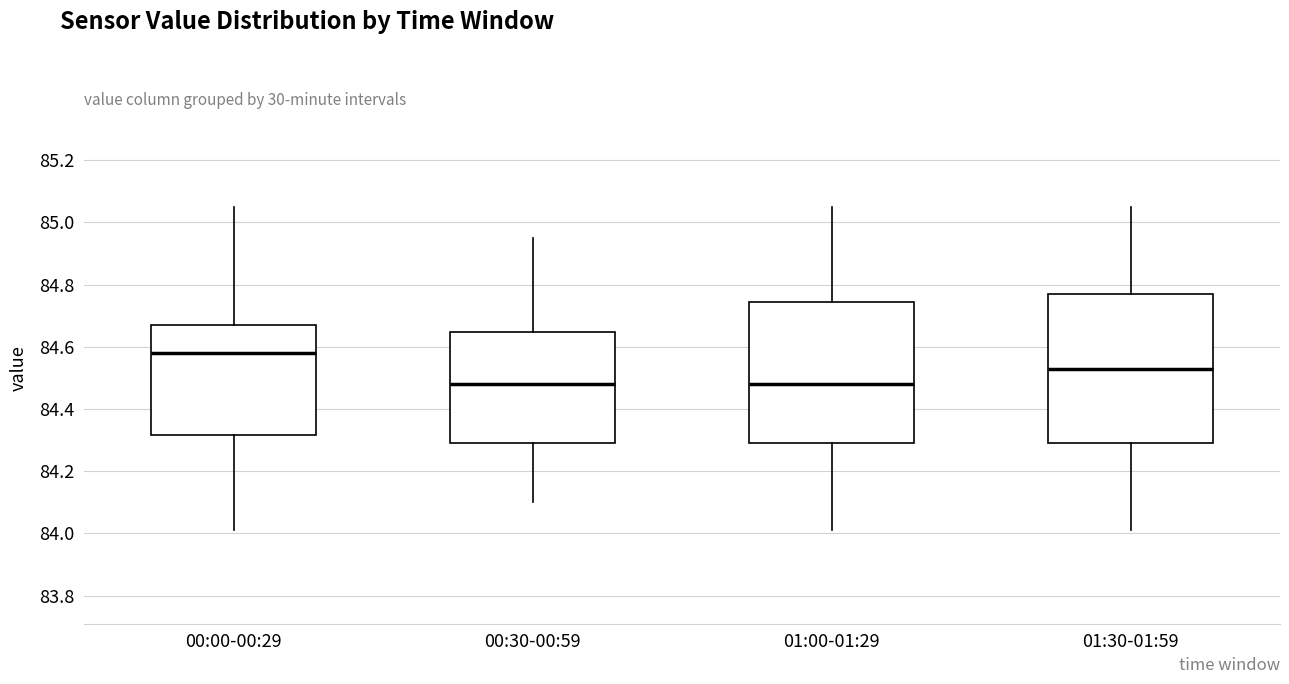

Where does the median line of the box for 00:30-00:59 sit on the y-axis? The values are not printed on the chart, so give them approximately, as read against the axis.

84.48